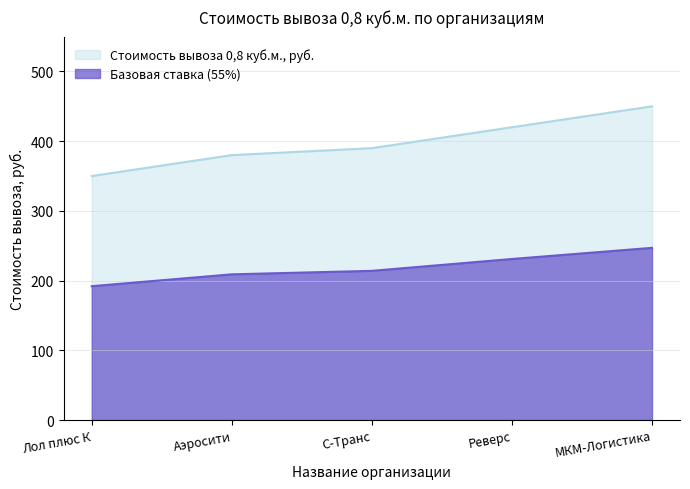

Is it true that the value at МКМ-Логистика is 746?

False